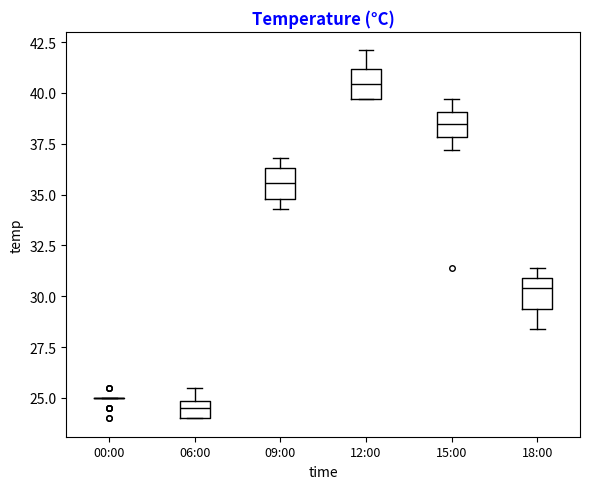

Reading left to right, read every box against the y-axis: the position of its median line, the range the box covers, and the ends of its whiskers. The values are not printed on the chart, so give them approximately, as read against the axis.

00:00: box collapsed to a line at 25.0, whiskers 25.0 to 25.0
06:00: median 24.5, box 24.0 to 25.0, whiskers 24.0 to 25.5
09:00: median 35.5, box 35.0 to 36.5, whiskers 34.5 to 37.0
12:00: median 40.5, box 39.5 to 41.0, whiskers 39.5 to 42.0
15:00: median 38.5, box 38.0 to 39.0, whiskers 37.0 to 39.5
18:00: median 30.5, box 29.5 to 31.0, whiskers 28.5 to 31.5